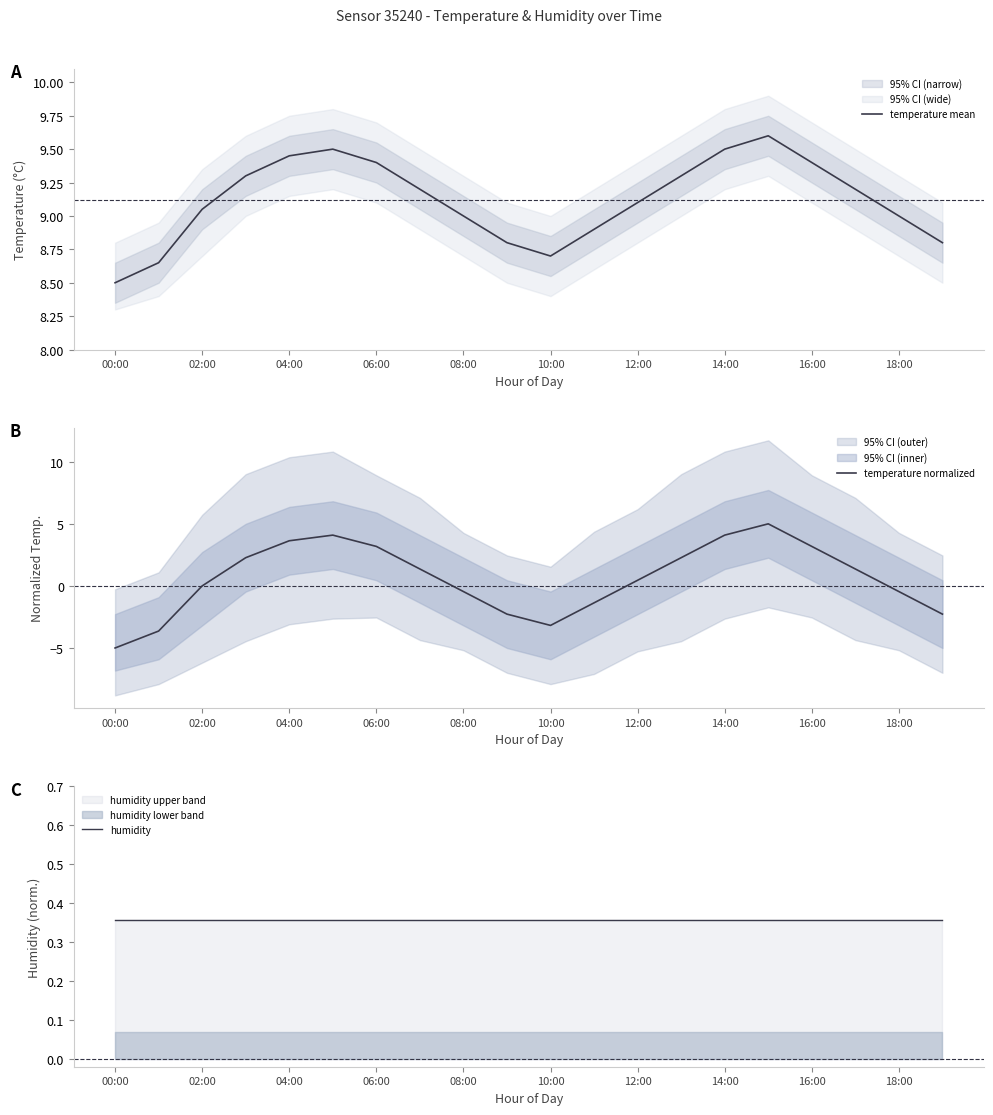

What is the sum of all temperature mean values?

182.3